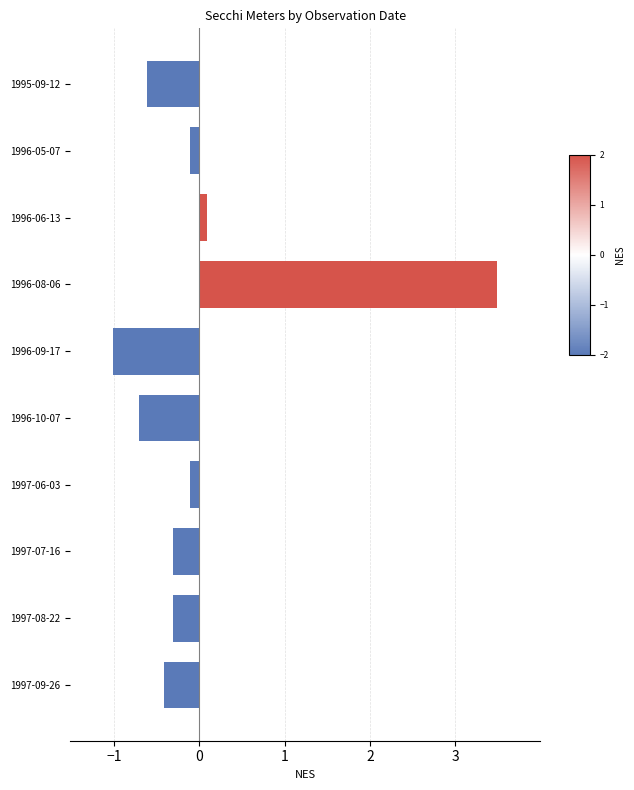

How many values exceed 0?

2